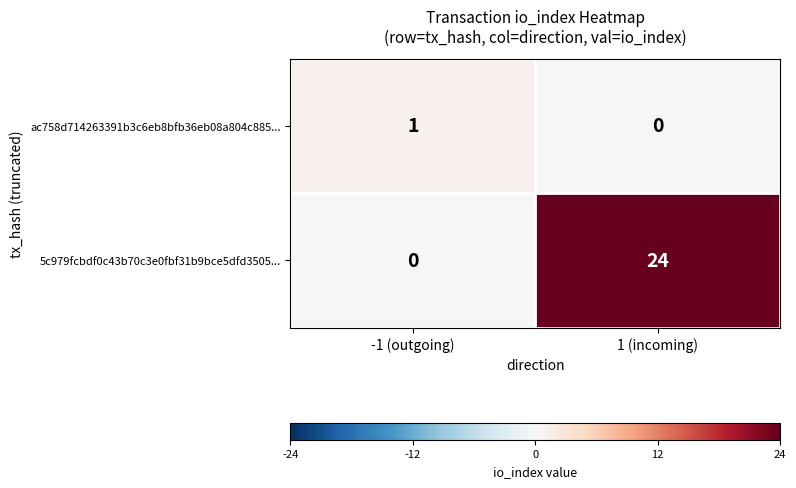

Rank the series at -1 (outgoing) from lowest to highest value.

5c979fcbdf0c43b70c3e0fbf31b9bce5dfd3505..., ac758d714263391b3c6eb8bfb36eb08a804c885...